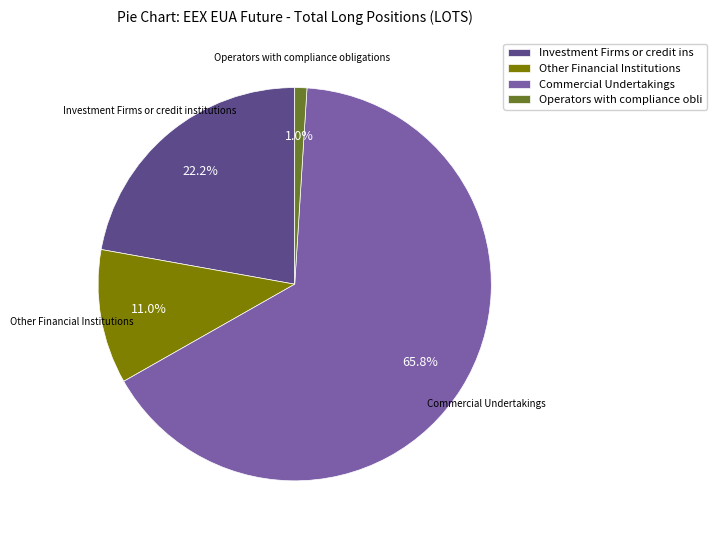

To the nearest percent, what is the difference between the largest and smallest slice percentages?

65%